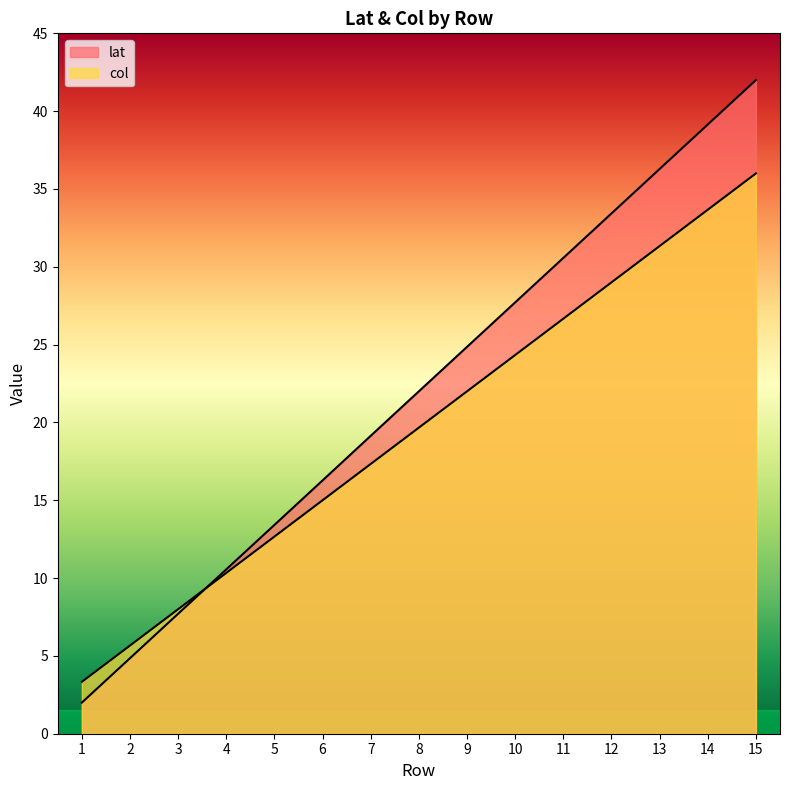

Which has a higher value, 7 or 5?

7